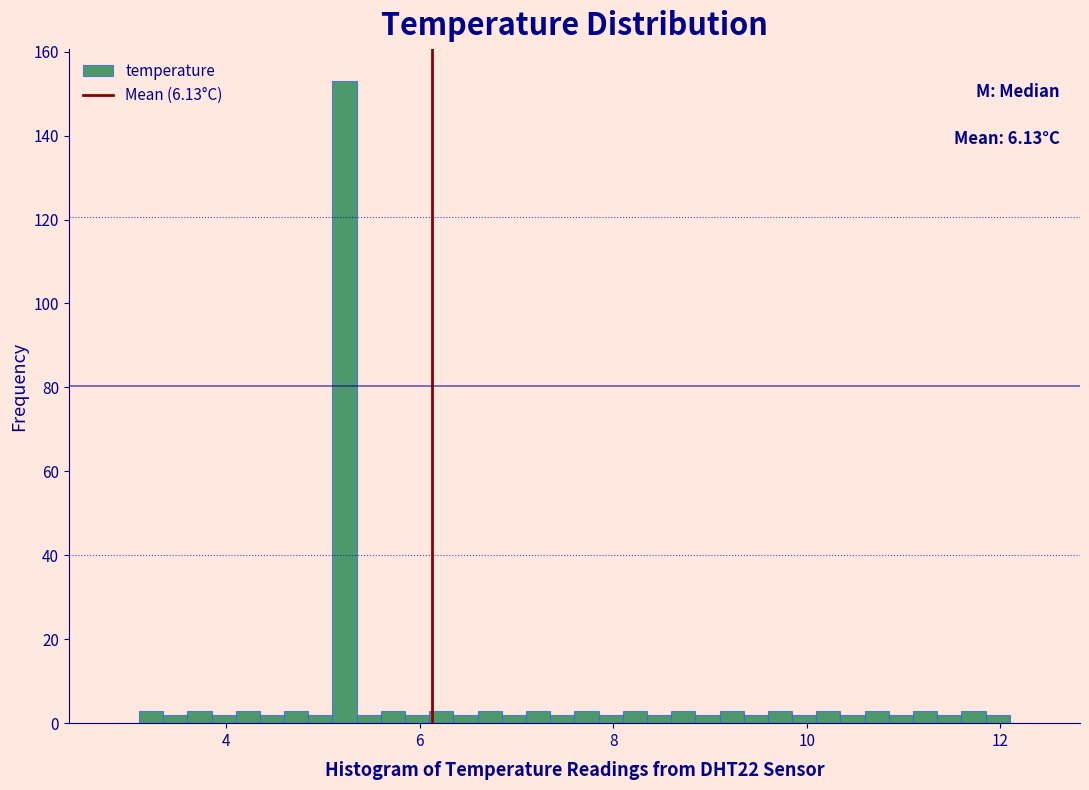

Read against the x-axis, roughly where is the centre of the tallest bar?

5.2